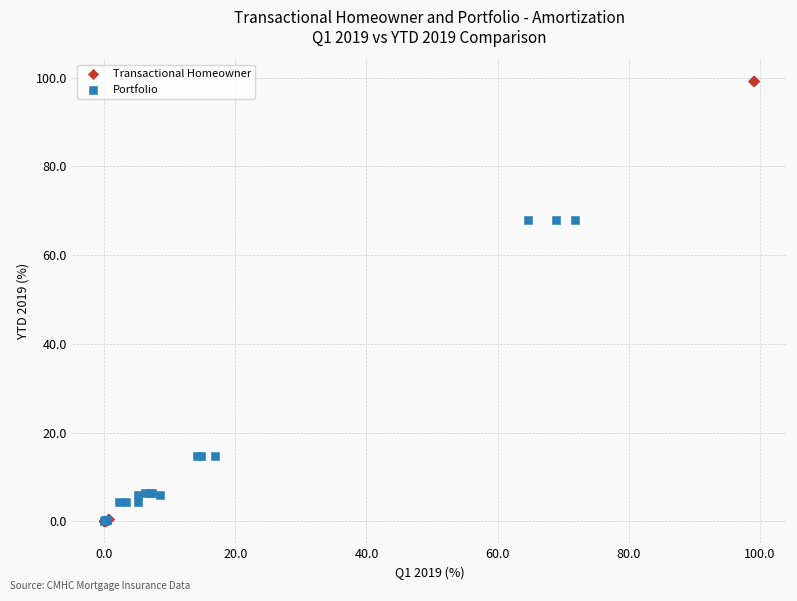

Which series has the widest spread of Y values?

Transactional Homeowner